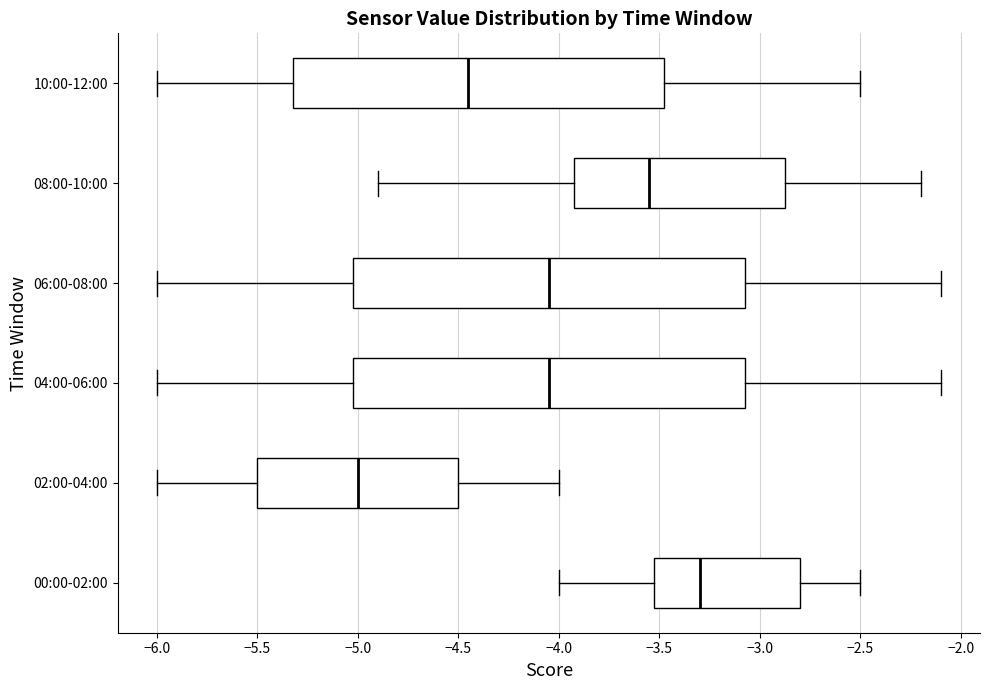

Where does the right whisker of the box for 10:00-12:00 end on the x-axis? The values are not printed on the chart, so give them approximately, as read against the axis.

-2.50